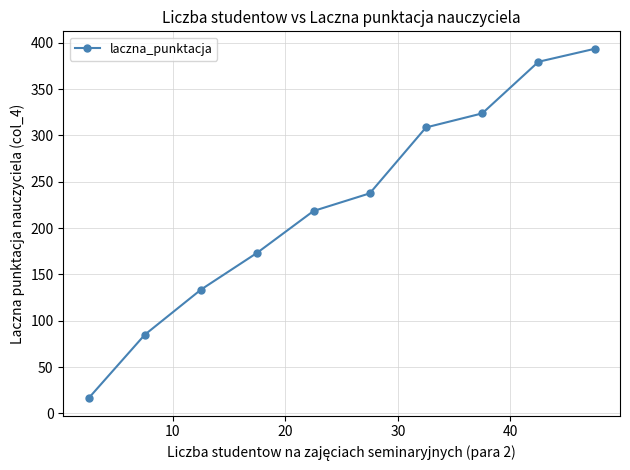

What is the average value?

227.0